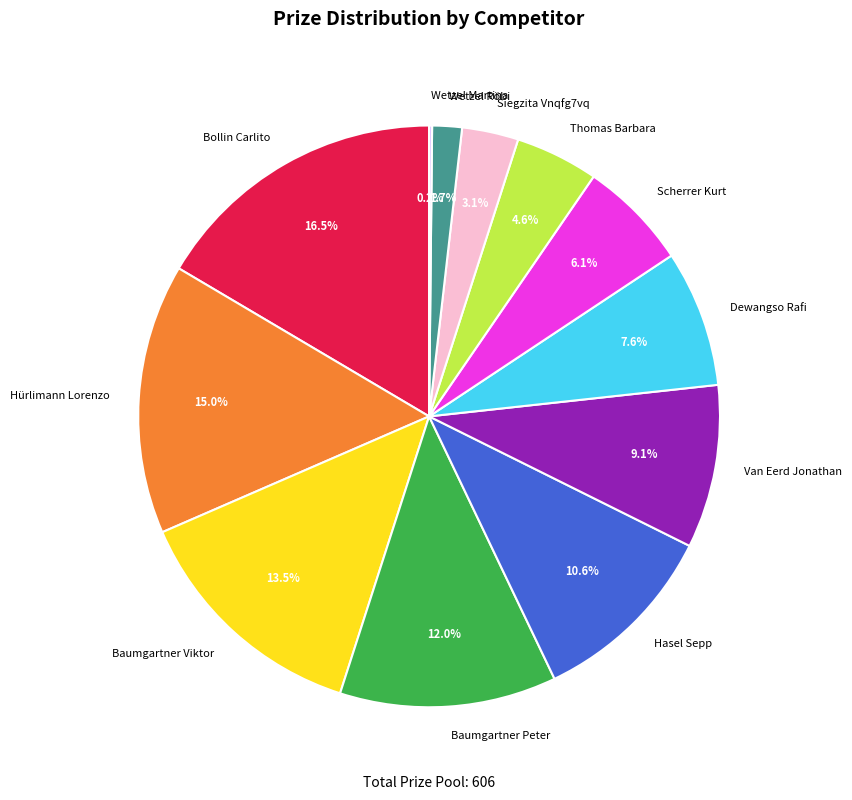

Which slice is the largest?

Bollin Carlito